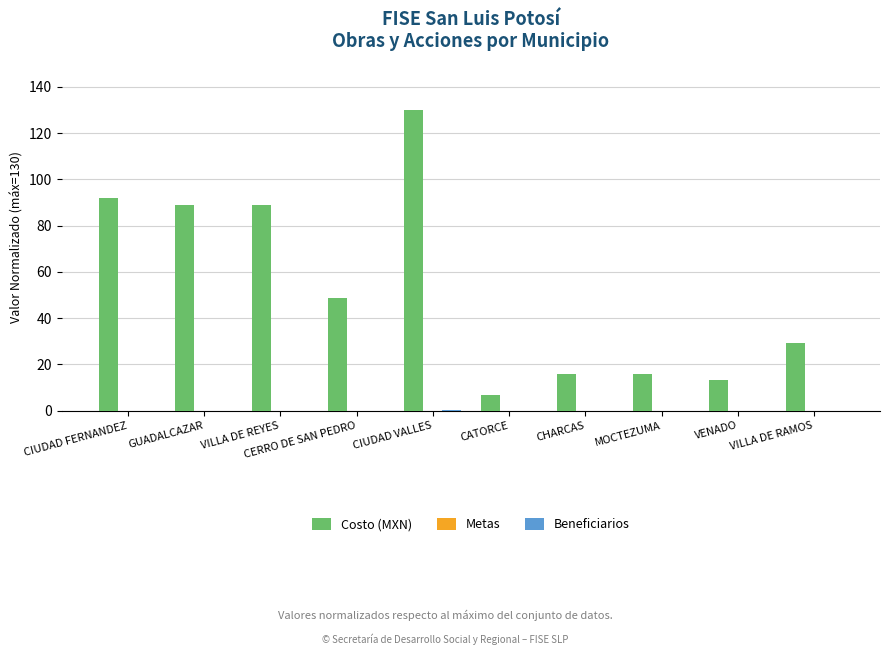

What value does the Costo (MXN) series have at VENADO?

13.4